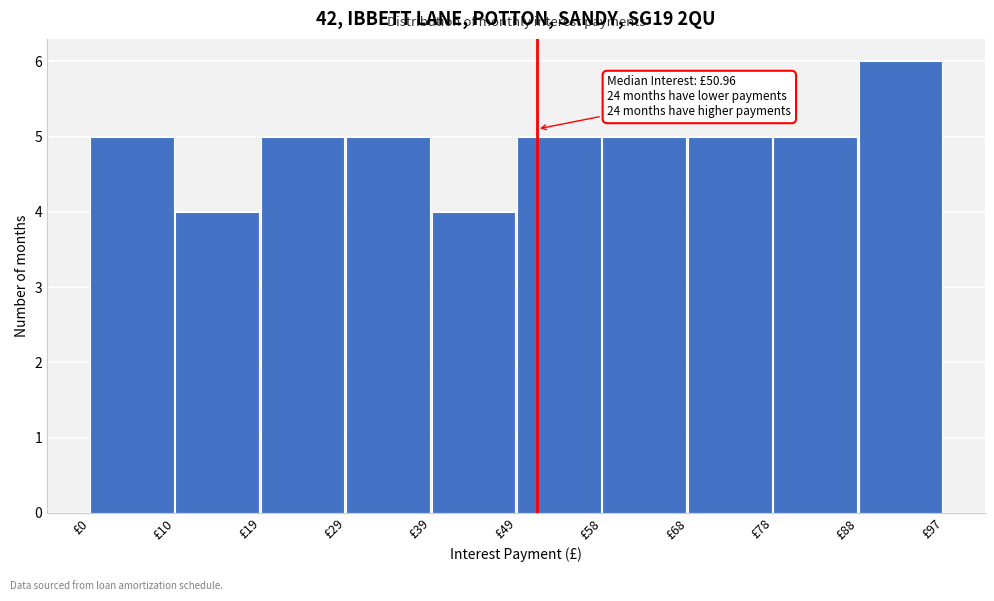

Which range on the x-axis has the tallest bar?

88 to 97